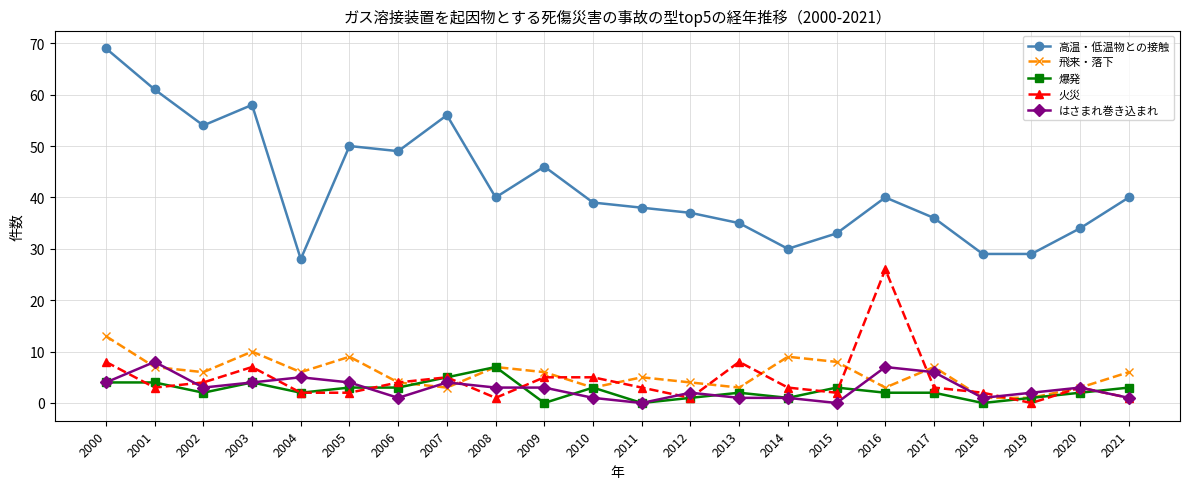

Is it true that はさまれ巻き込まれ equals 4 at 2000?

True